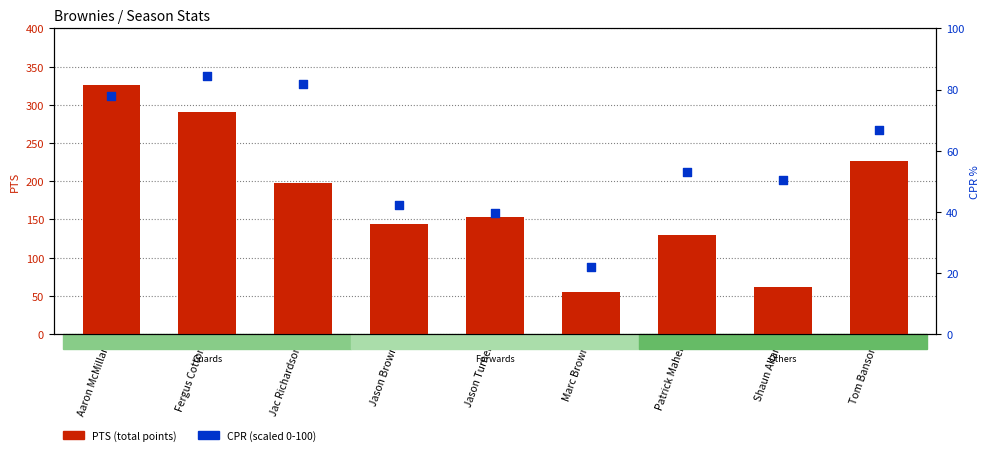

Is the value of CPR (scaled) at Jason Brown greater than the value of PTS at Jason Turner?

No